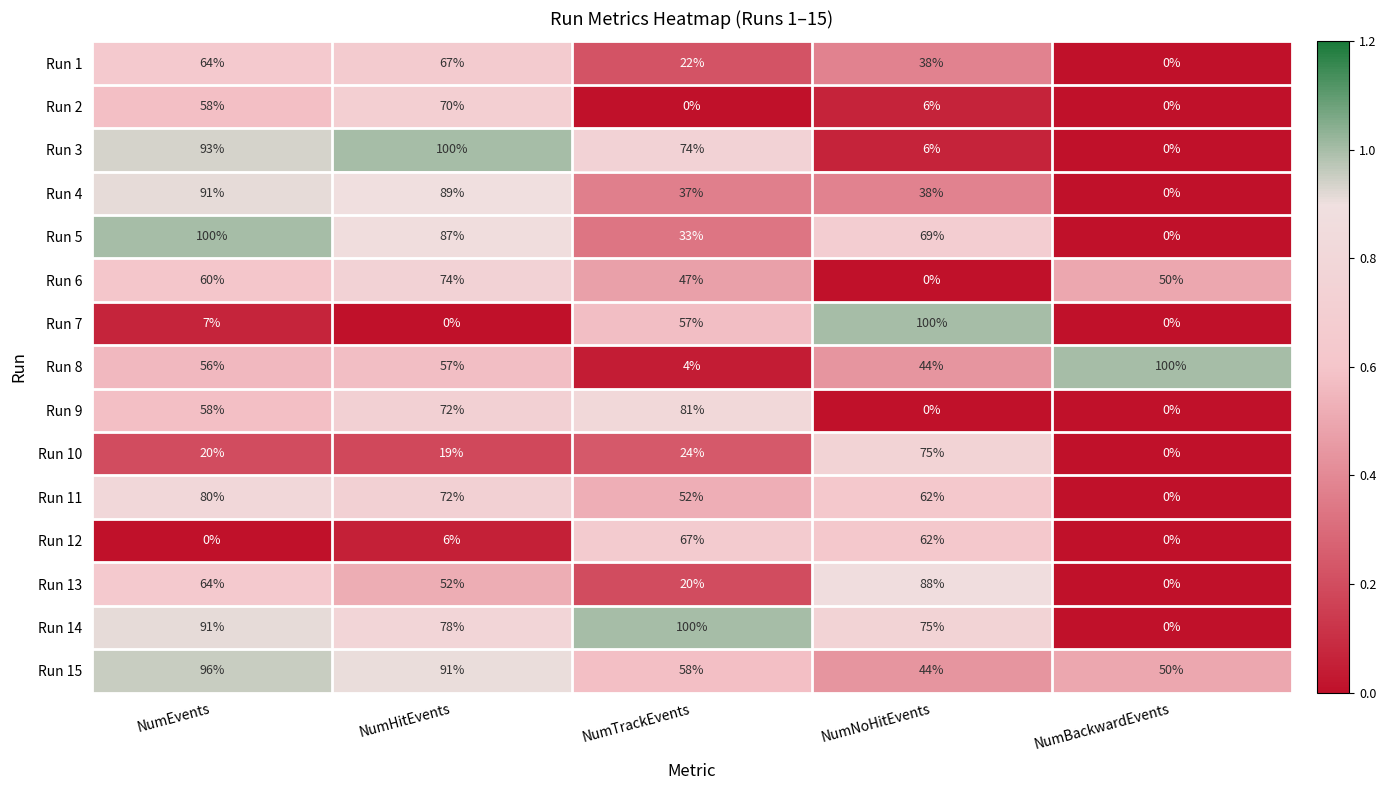

Count the number of data series in this chart.

15